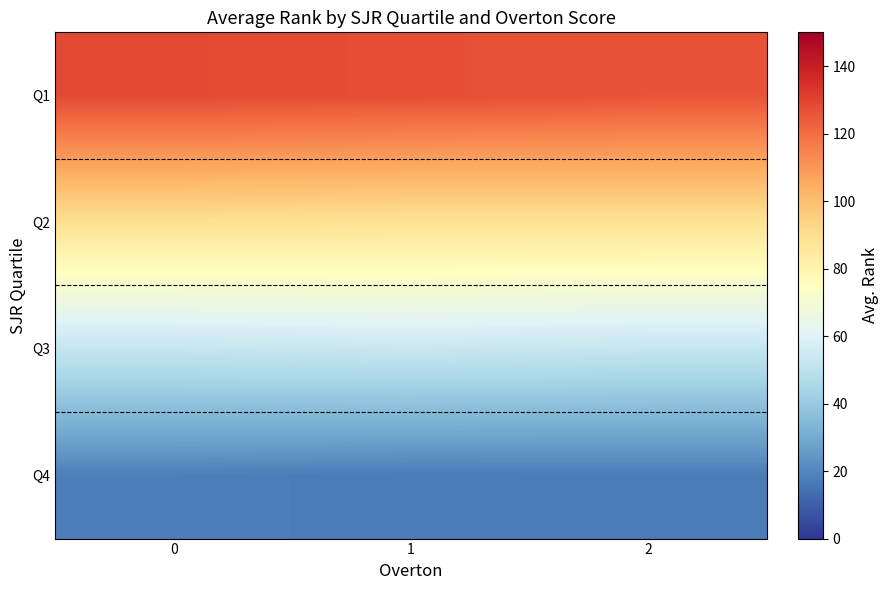

Which series has the largest total across all categories?

Q1